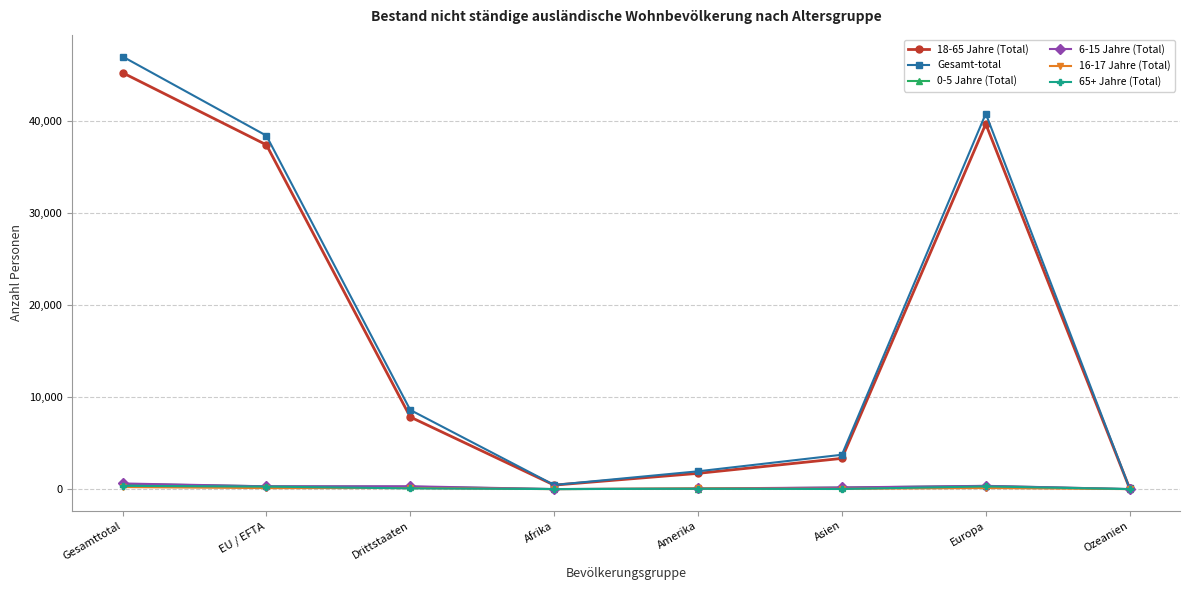

How many lines are shown in the chart?

6